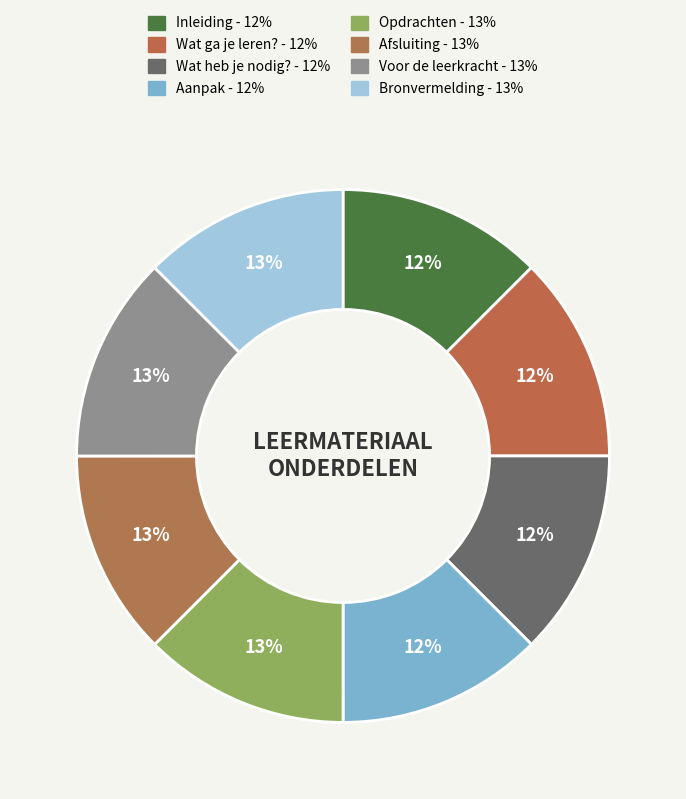

True or false: Afsluiting accounts for 13% of the total.

True